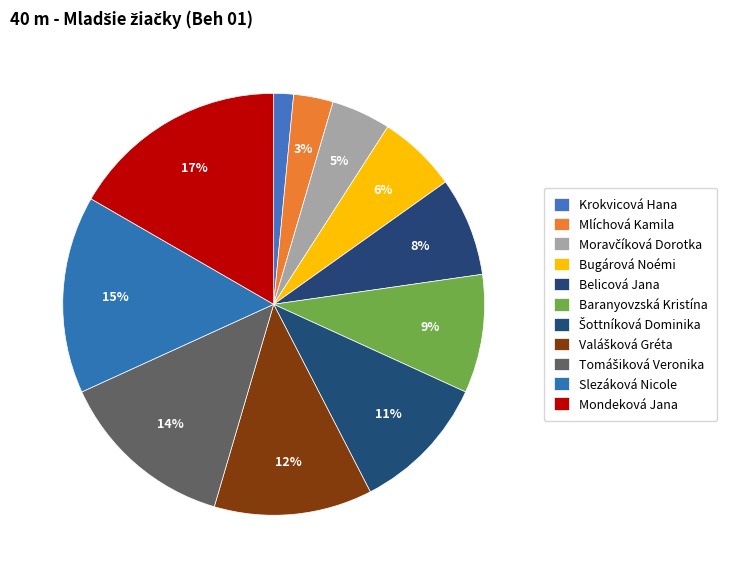

What is the smallest slice in the pie chart?

Krokvicová Hana